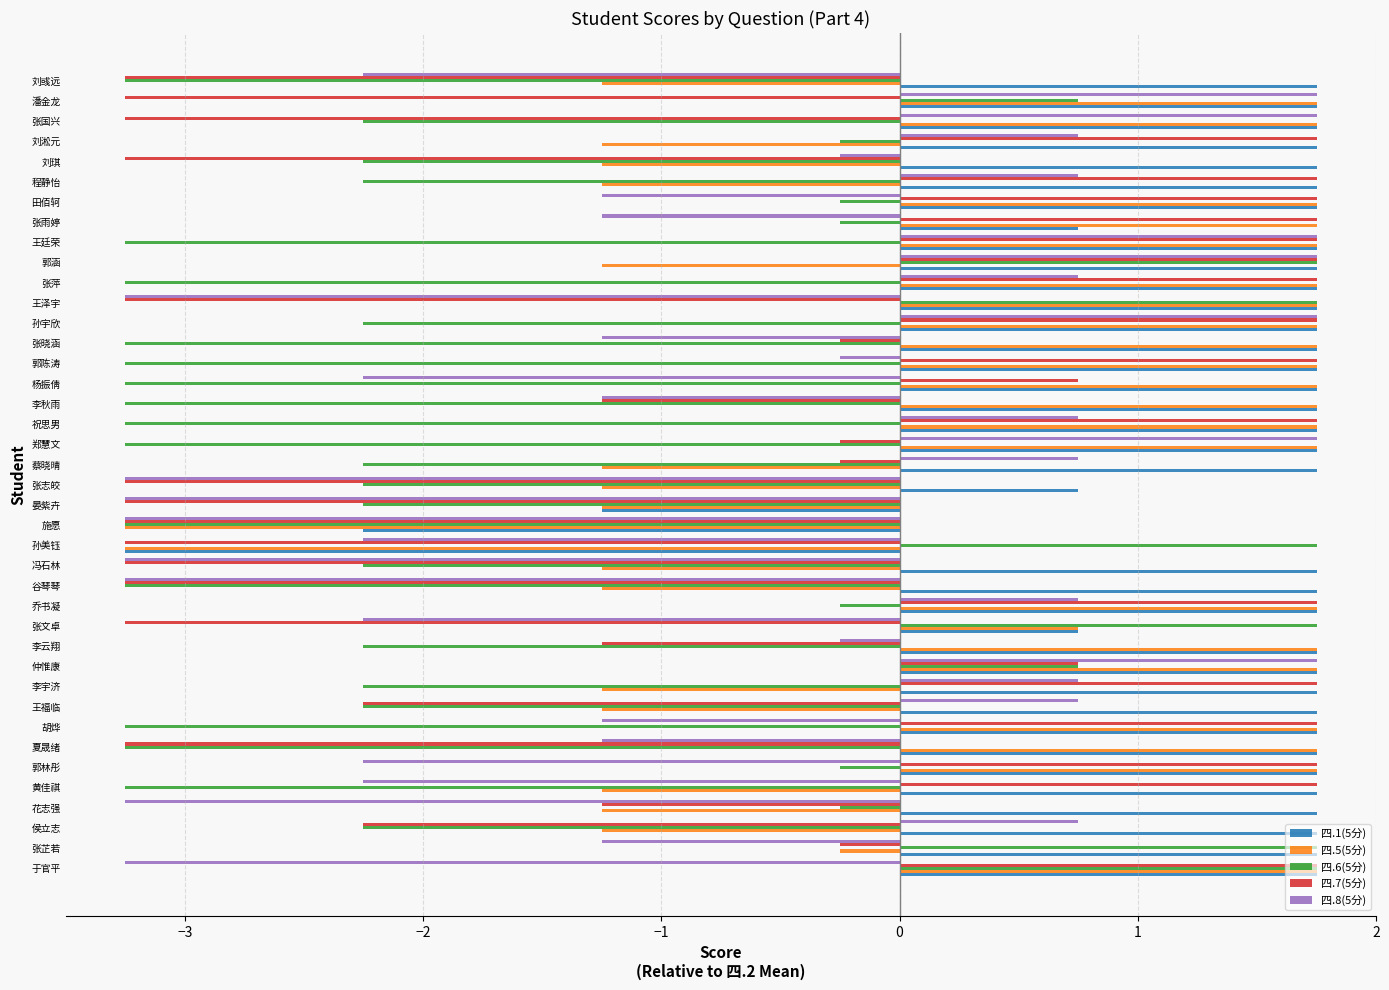

Between 施愿 and 李秋雨, which series saw the biggest shift?

四.5(5分)